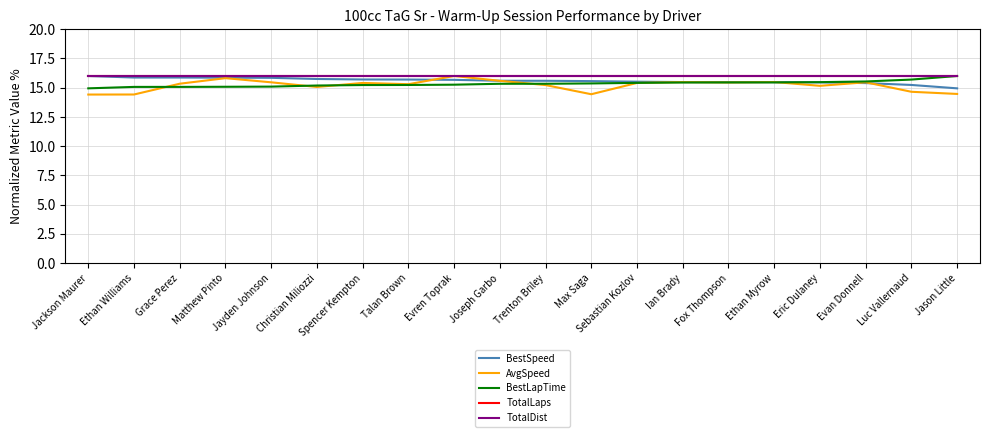

Reading right to left, list all the values displayed in this chart.

Best Speed: 14.9	15.2	15.4	15.5	15.5	15.5	15.5	15.5	15.6	15.6	15.6	15.7	15.7	15.7	15.7	15.8	15.9	15.9	15.9	16.0
Average Speed: 14.5	14.7	15.5	15.2	15.5	15.4	15.5	15.4	14.4	15.2	15.6	16.0	15.3	15.4	15.1	15.5	15.8	15.3	14.4	14.4
Best Lap time: 16.0	15.7	15.5	15.5	15.5	15.5	15.4	15.4	15.4	15.3	15.3	15.3	15.2	15.2	15.2	15.1	15.1	15.1	15.1	14.9
Total Laps: 16.0	16.0	16.0	16.0	16.0	16.0	16.0	16.0	16.0	16.0	16.0	16.0	16.0	16.0	16.0	16.0	16.0	16.0	16.0	16.0
Total Distance: 16.0	16.0	16.0	16.0	16.0	16.0	16.0	16.0	16.0	16.0	16.0	16.0	16.0	16.0	16.0	16.0	16.0	16.0	16.0	16.0